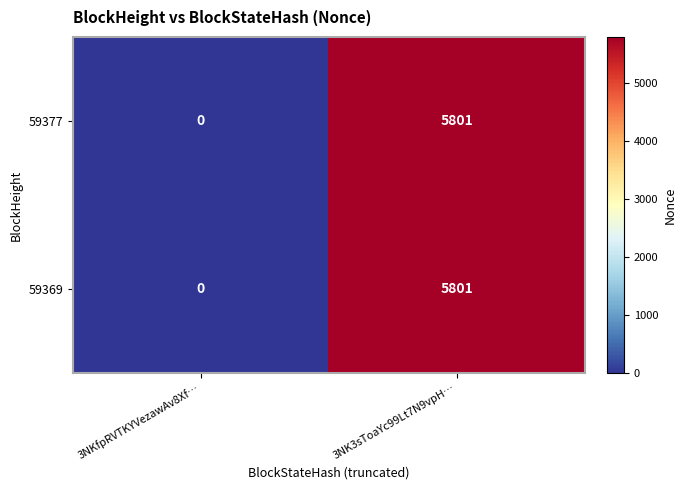

What is the total value across all series at 3NK3sToaYc99Lt7N9vpH…?

11602